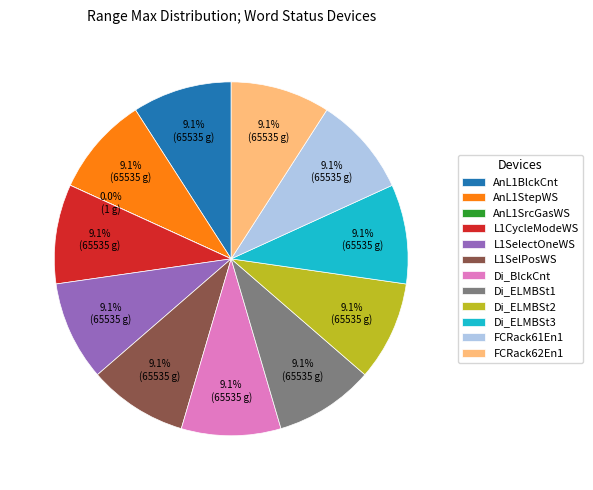

Is the sum of Di_ELMBSt3 and Di_ELMBSt1 greater than half?

No